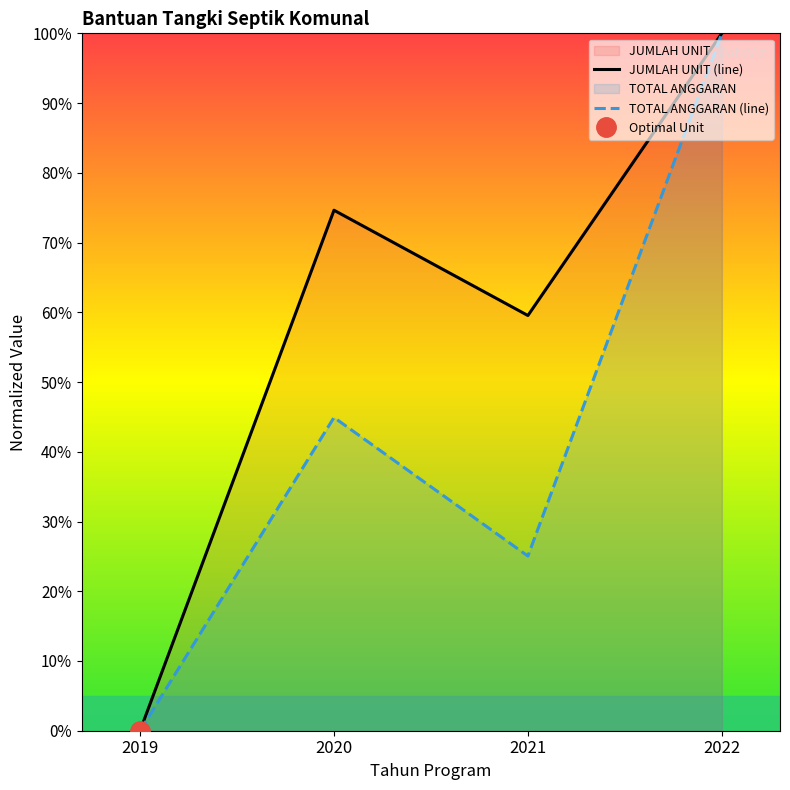

Which category has the lowest value in the JUMLAH UNIT (line) series?

2019